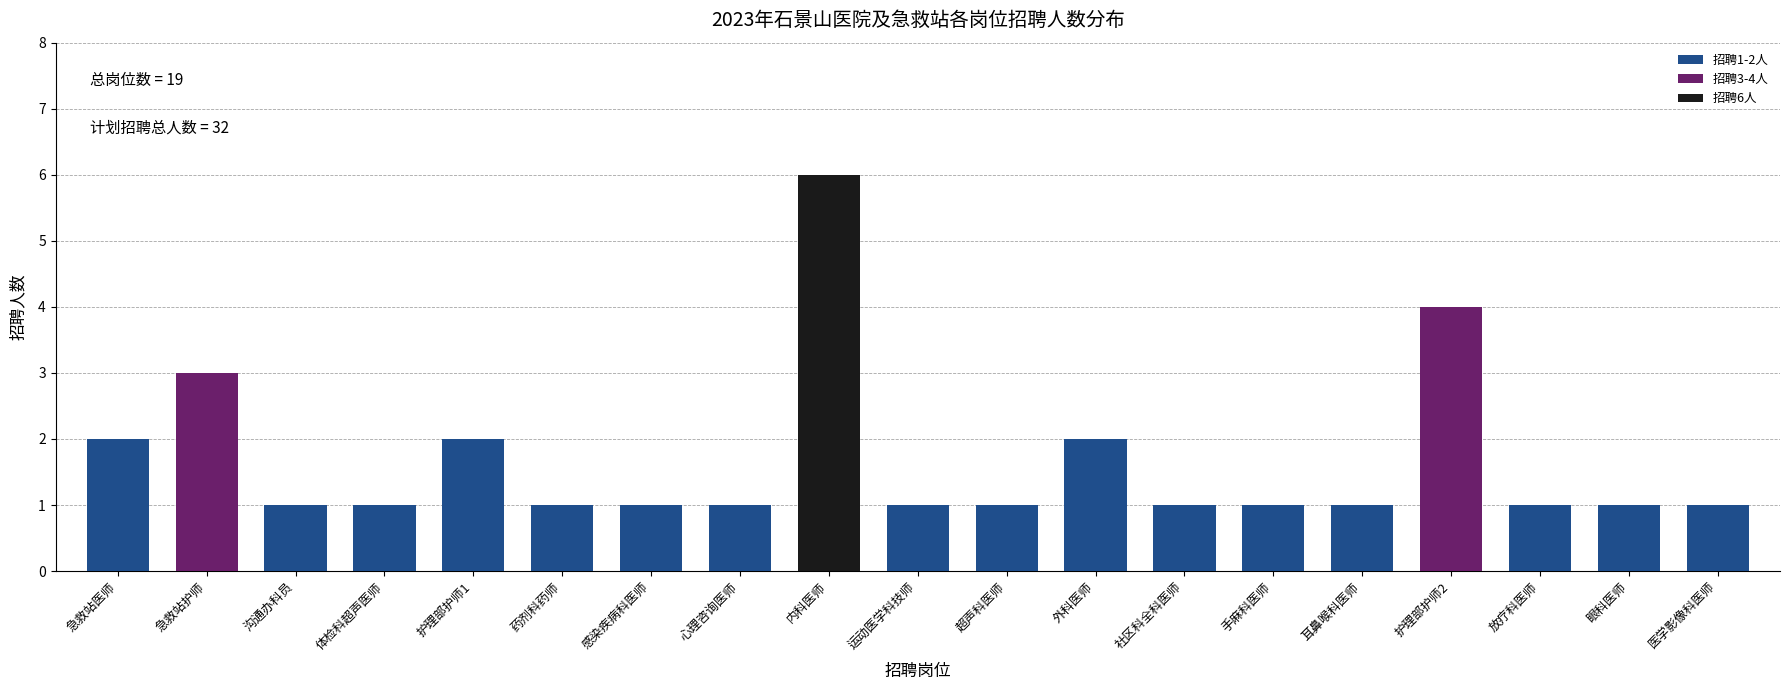

Reading left to right, transcribe all the data shown in this chart.

2	3	1	1	2	1	1	1	6	1	1	2	1	1	1	4	1	1	1